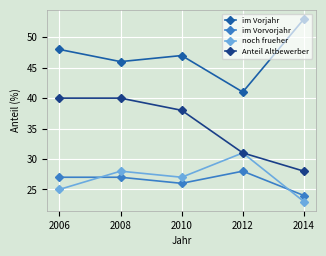

What is the difference between the second highest and second lowest values in the im Vorvorjahr series?

1